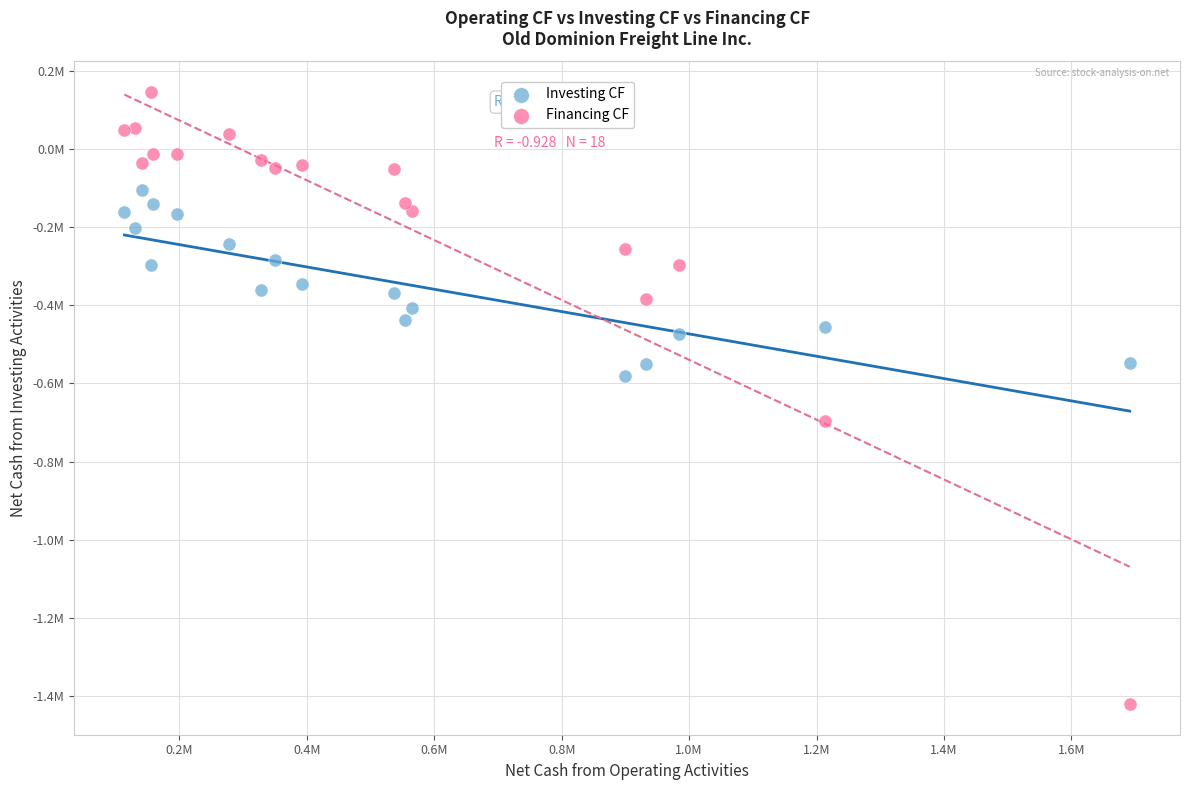

Which series has the widest spread of Y values?

Financing CF